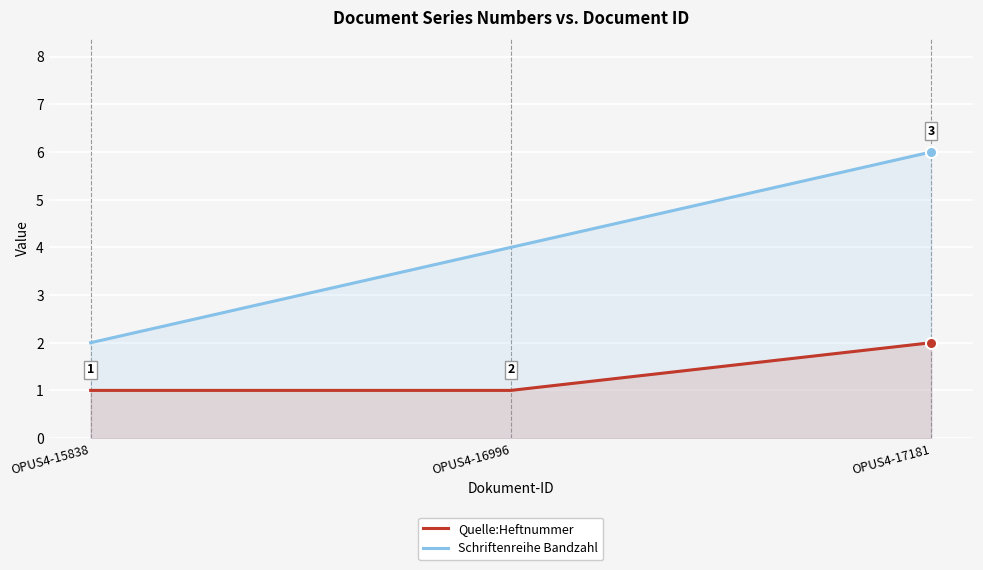

Rank the categories by Quelle:Heftnummer value from lowest to highest.

OPUS4-15838, OPUS4-16996, OPUS4-17181